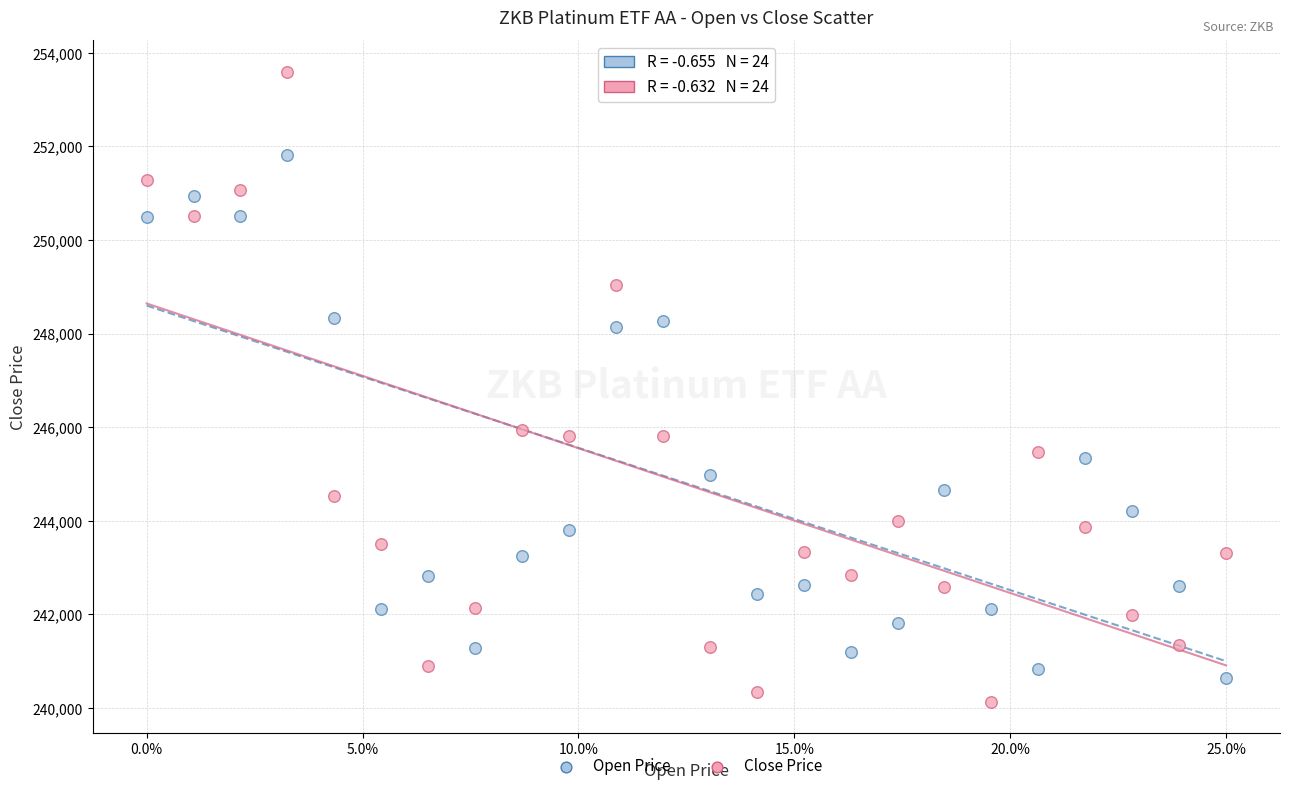

What are all the series names shown in the legend?

Open Price, Close Price